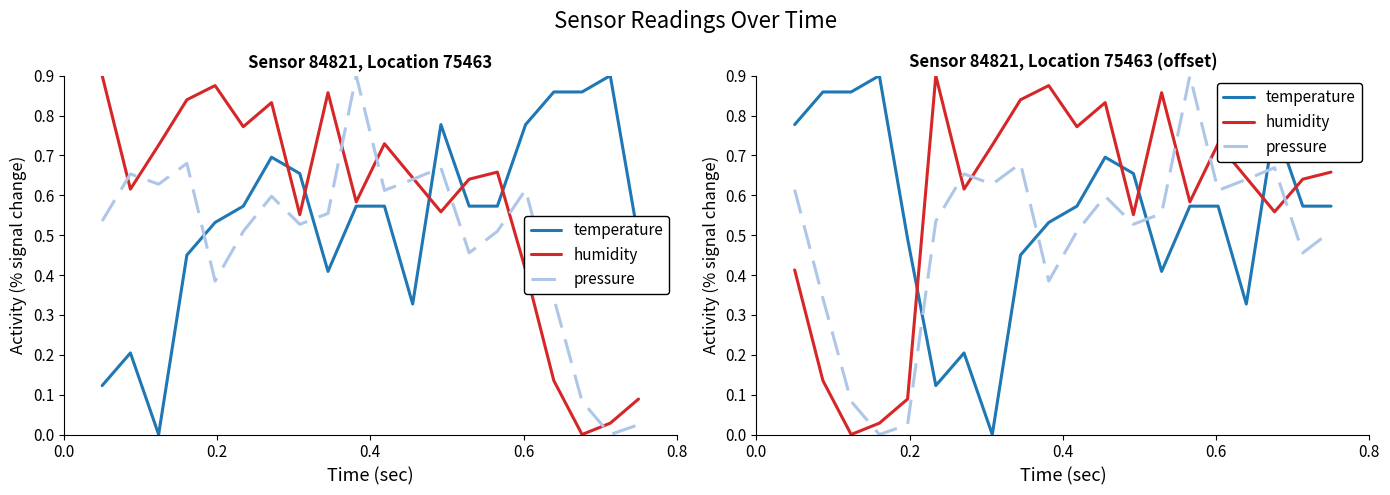

How many values in pressure are above zero?

19